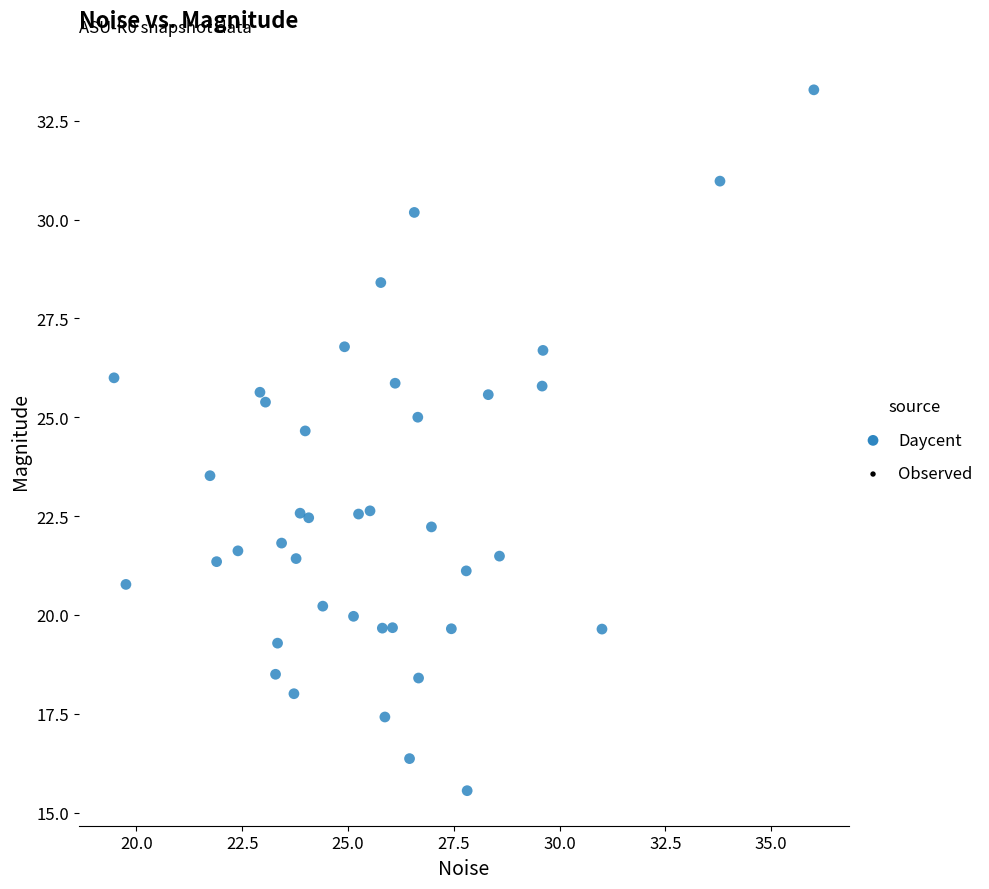

What is the range of X values (max minus min)?

16.5